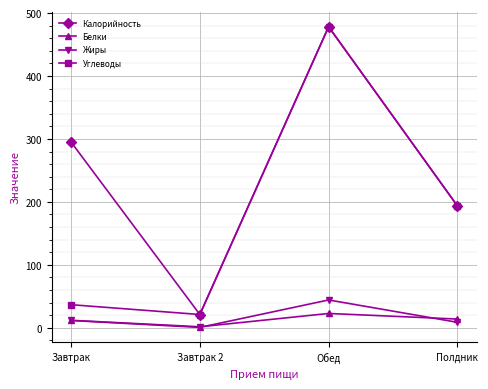

What are all the series names shown in the legend?

Калорийность, Белки, Жиры, Углеводы